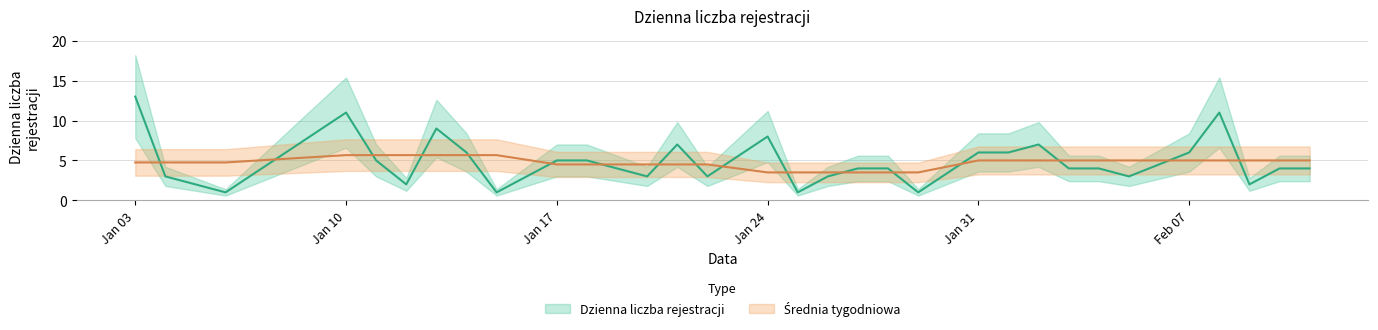

How many times do Dzienna liczba rejestracji and Średnia tygodniowa cross each other?

17